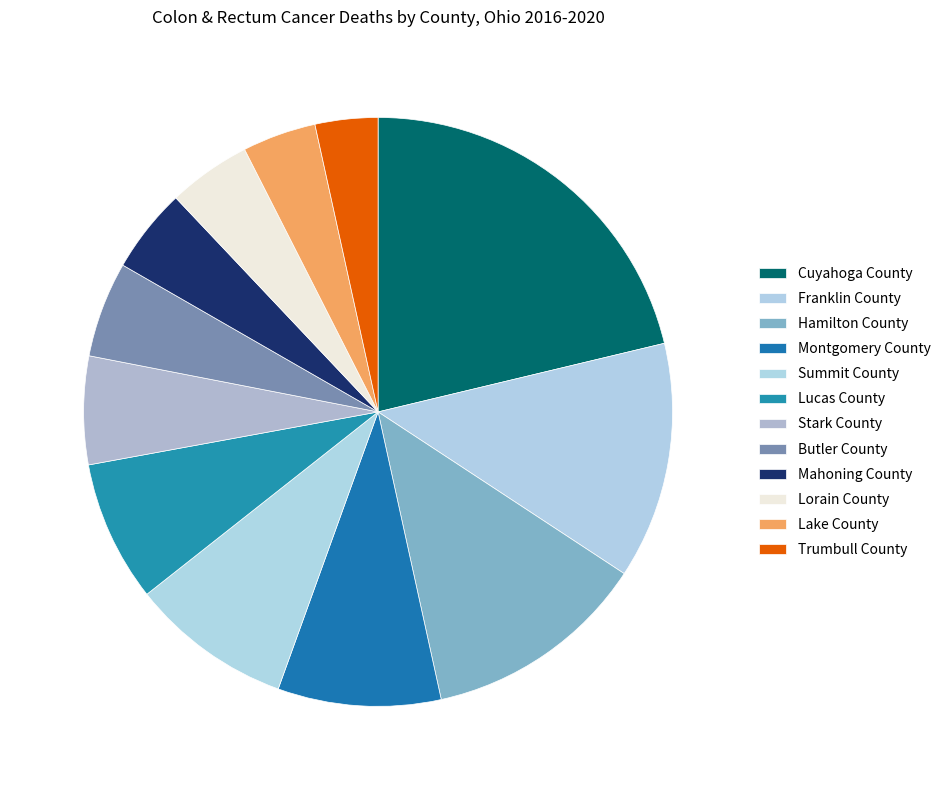

How many segments does this pie chart have?

12